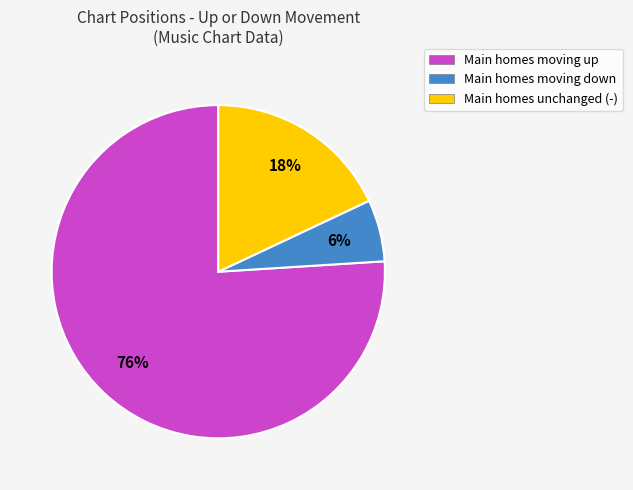

Which has a higher value, Main homes moving down or Main homes moving up?

Main homes moving up